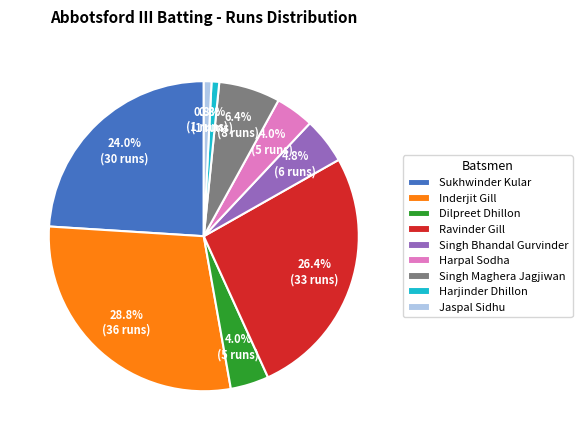

Between Harjinder Dhillon and Singh Bhandal Gurvinder, which is larger?

Singh Bhandal Gurvinder